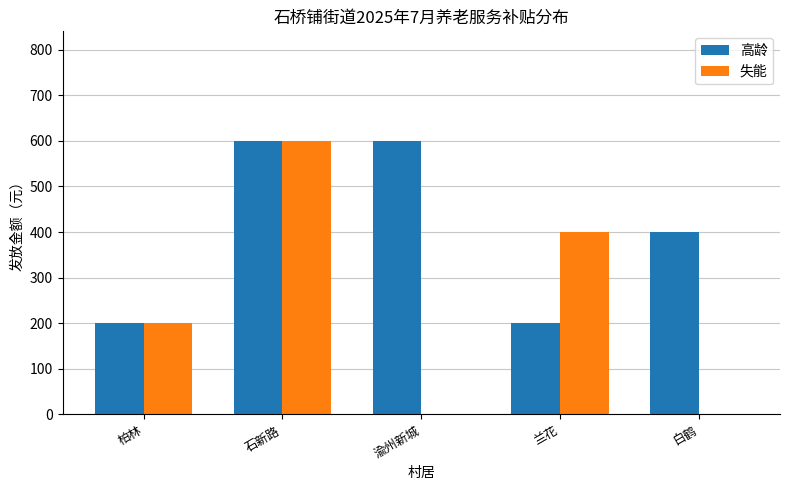

Count the 失能 values in the range 0 to 400.

4